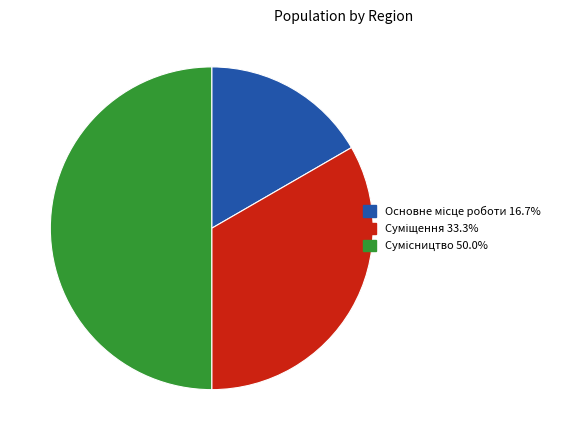

Does any single category account for the majority?

No